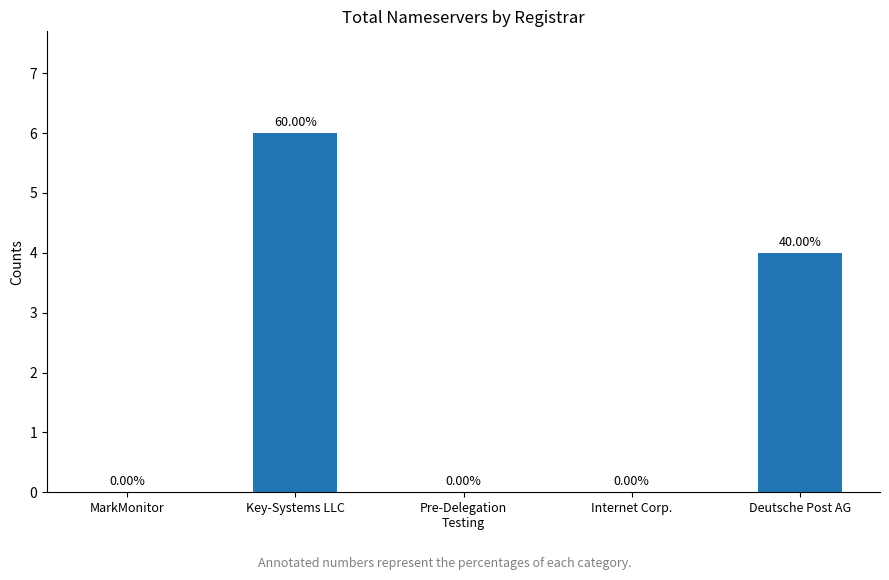

How many values exceed 0?

2